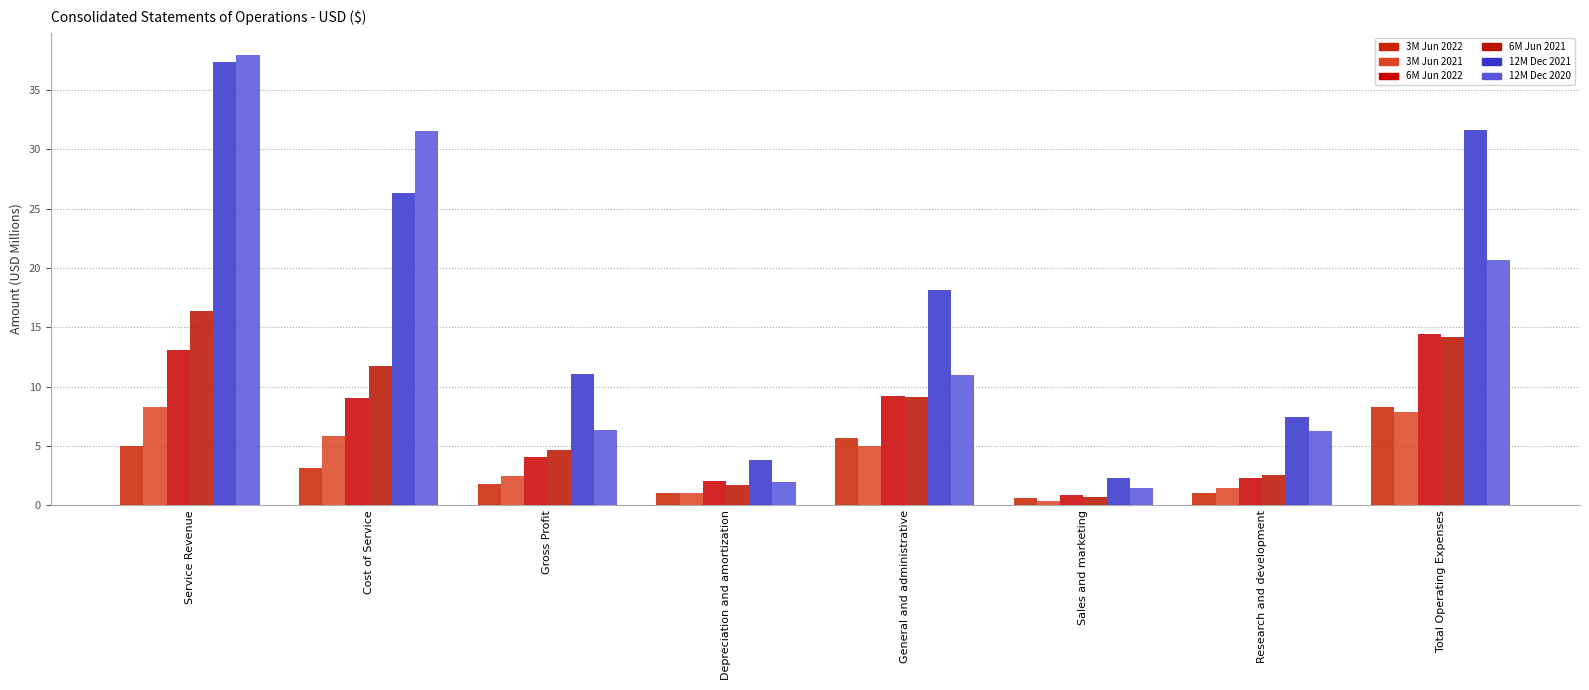

What is the value of the 6M Jun 2022 bar at the 6th from the left?

0.9